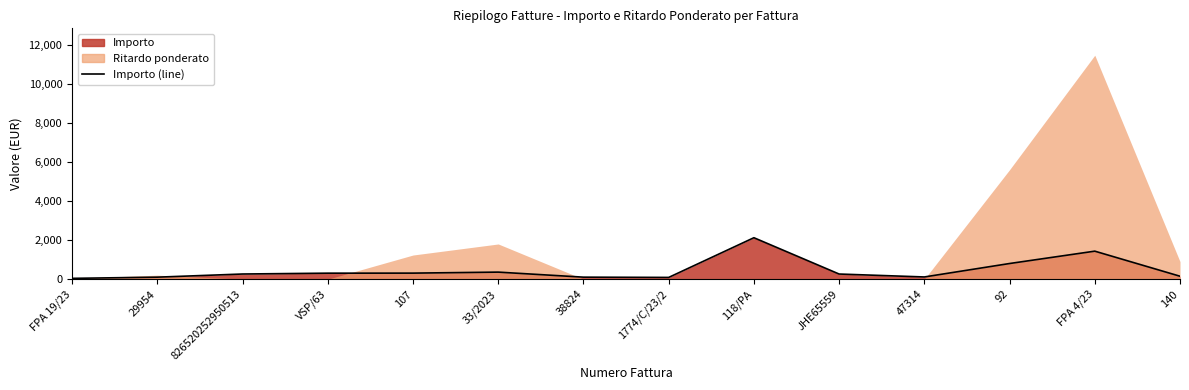

How many data points are less than 263?

7